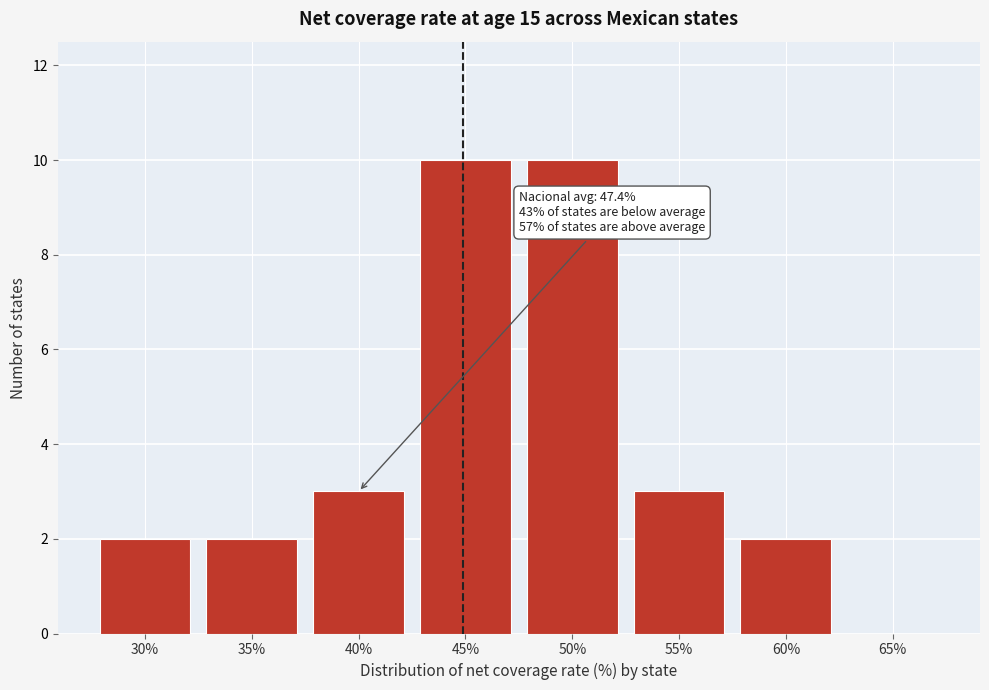

Reading left to right, what are all the values shown in this chart?

30%=2	35%=2	40%=3	45%=10	50%=10	55%=3	60%=2	65%=0